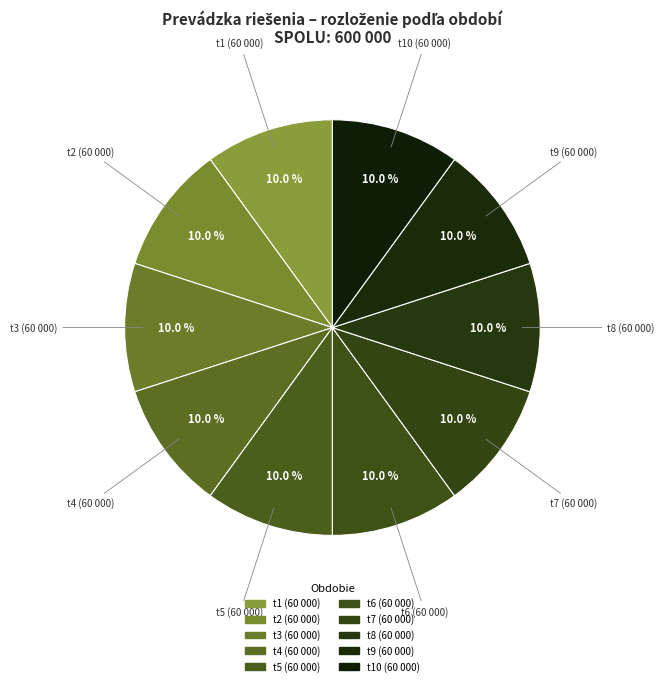

Count the number of slices in the pie.

10